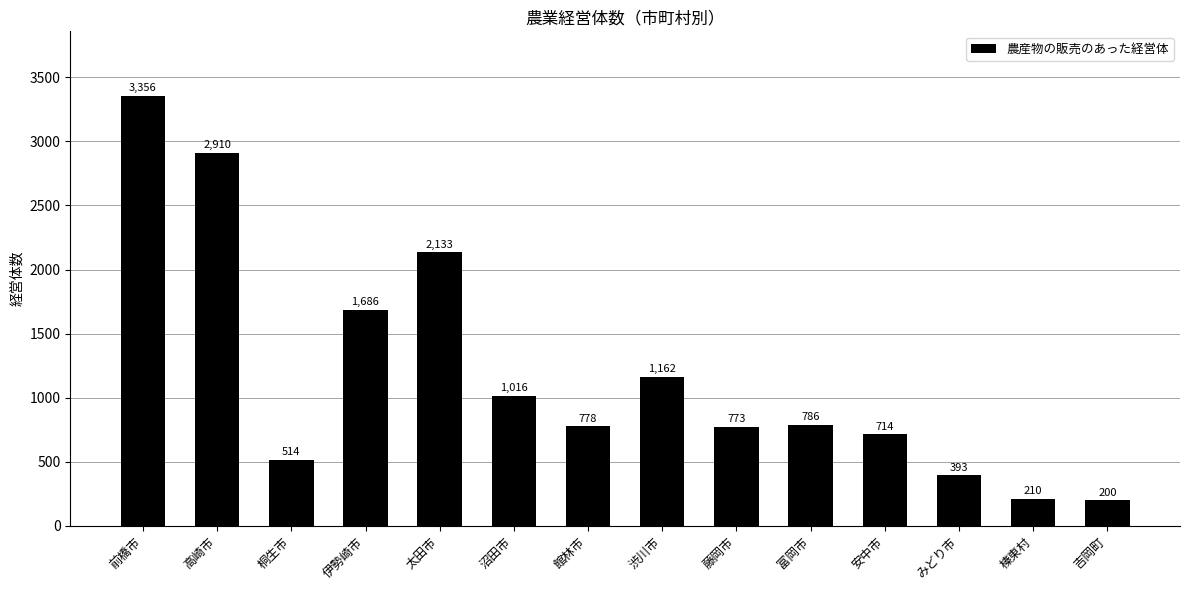

Rank the categories by value from highest to lowest.

前橋市, 高崎市, 太田市, 伊勢崎市, 渋川市, 沼田市, 富岡市, 館林市, 藤岡市, 安中市, 桐生市, みどり市, 榛東村, 吉岡町